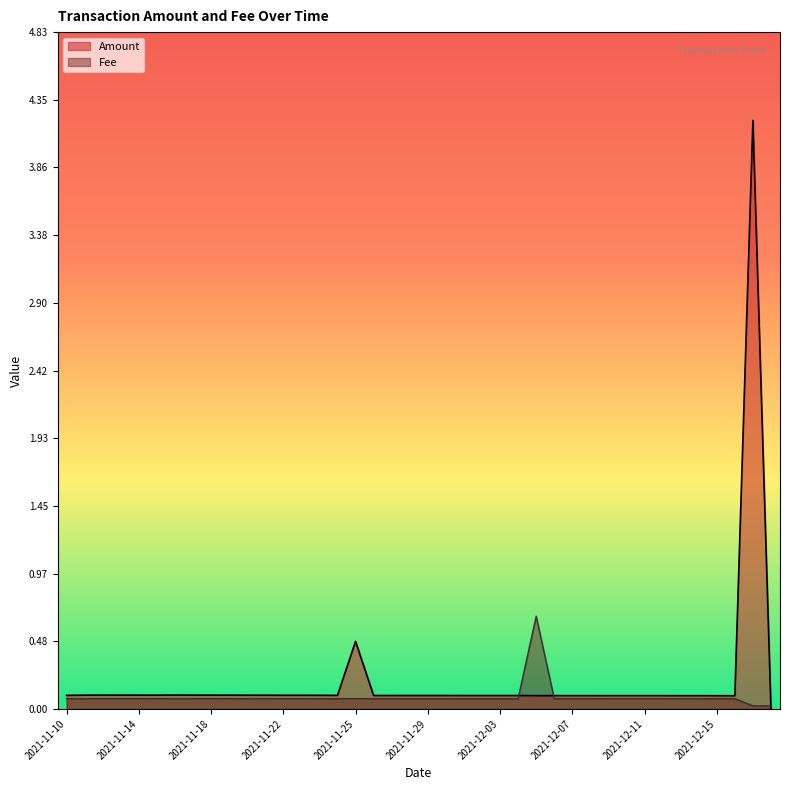

Where is Amount nearest to the value 2?

2021-11-25